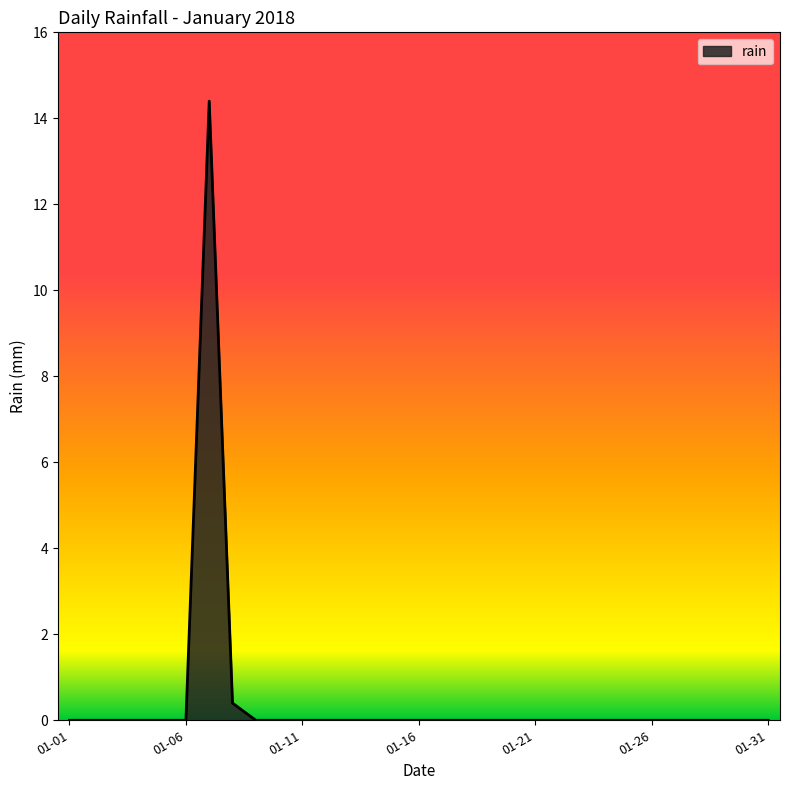

What is the difference between the maximum and minimum values?

14.4